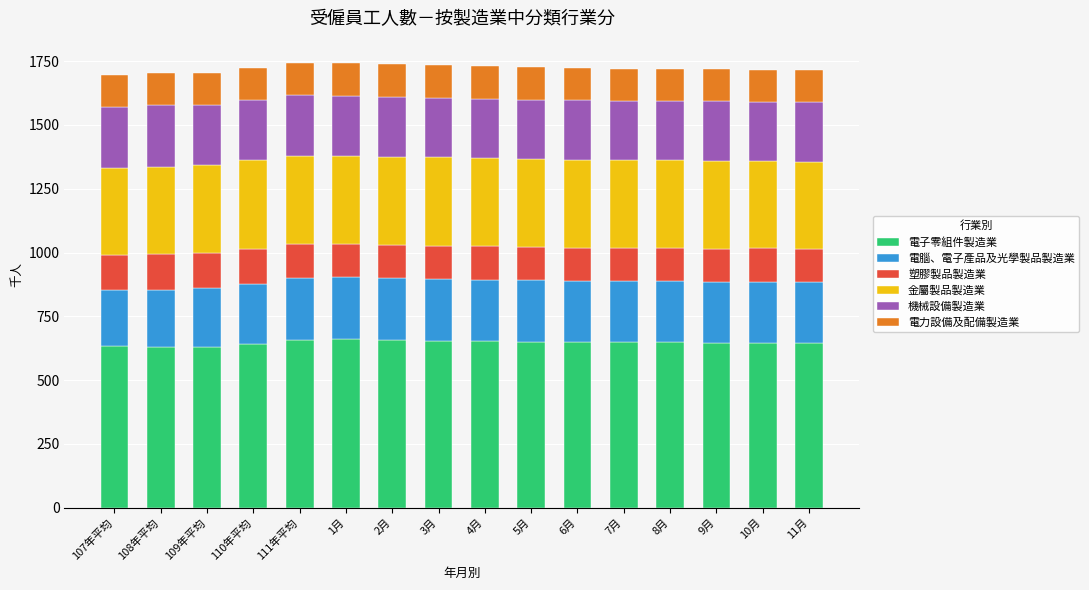

What is the highest value of the 電子零組件製造業 series?

660